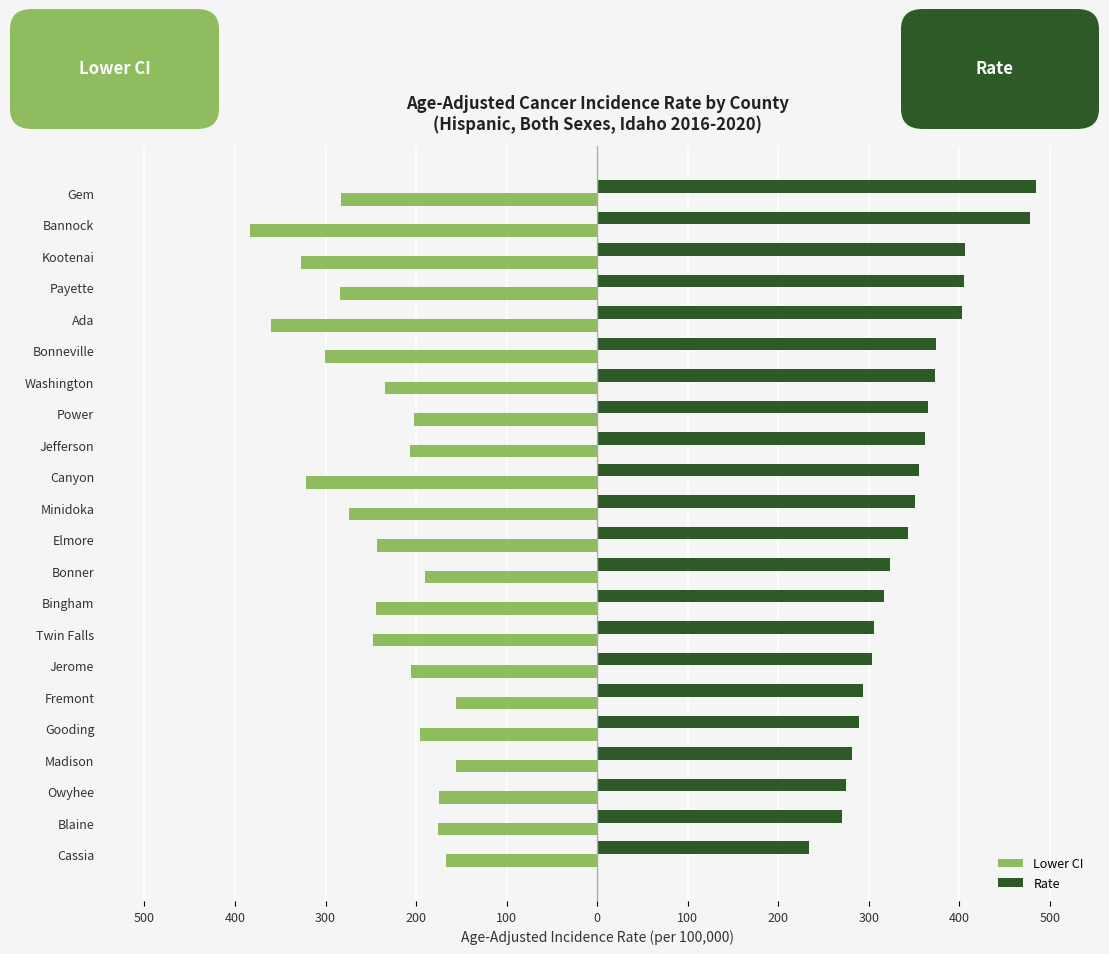

What are all the series names shown in the legend?

Lower CI, Rate